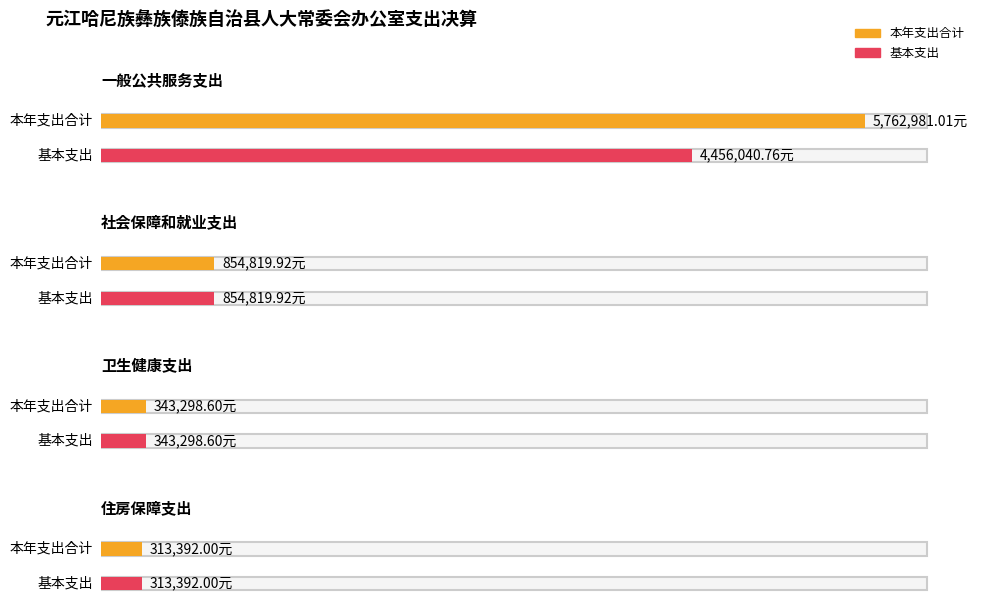

How many values in the 基本支出 series are below 854819?

2